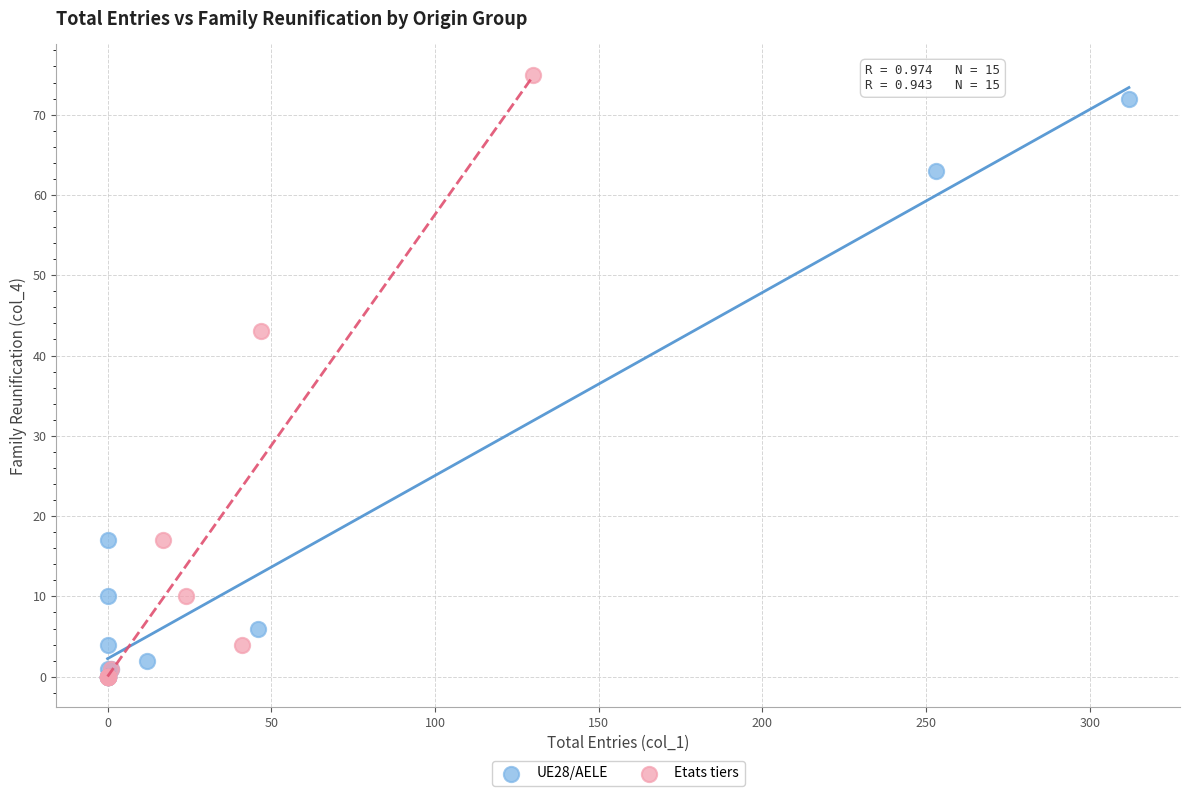

Which series has the widest spread of Y values?

Etats tiers